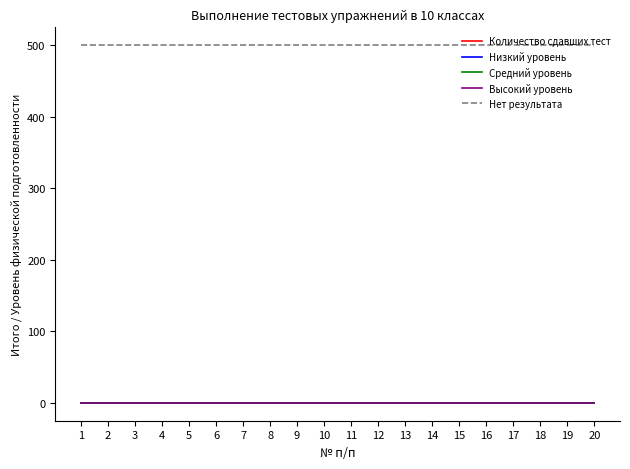

True or false: Средний уровень and Количество сдавших тест intersect in this chart.

False